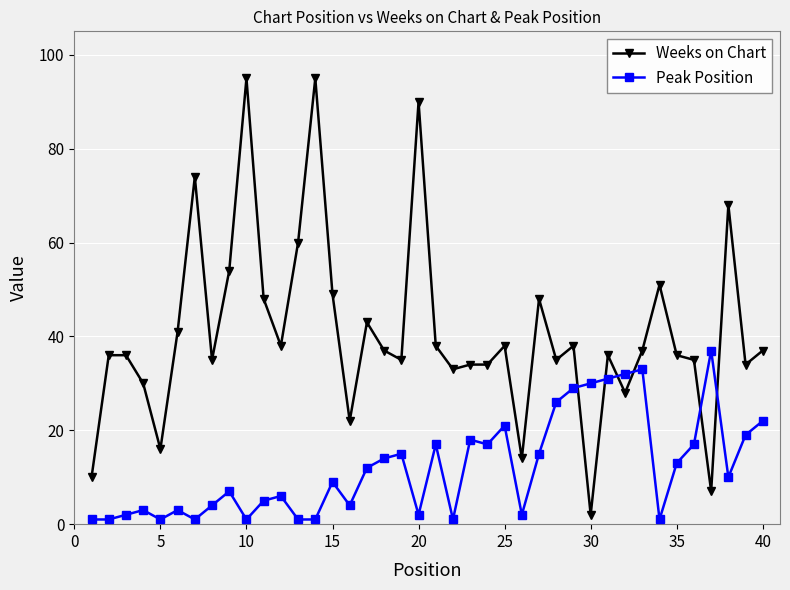

Which series has the largest range (max minus min)?

Weeks on Chart